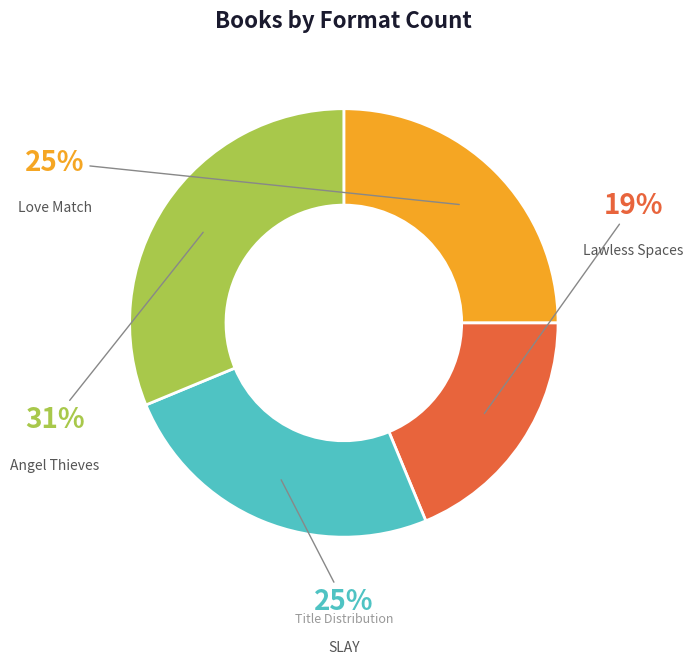

The SLAY slice represents 38% of the pie. True or false?

False